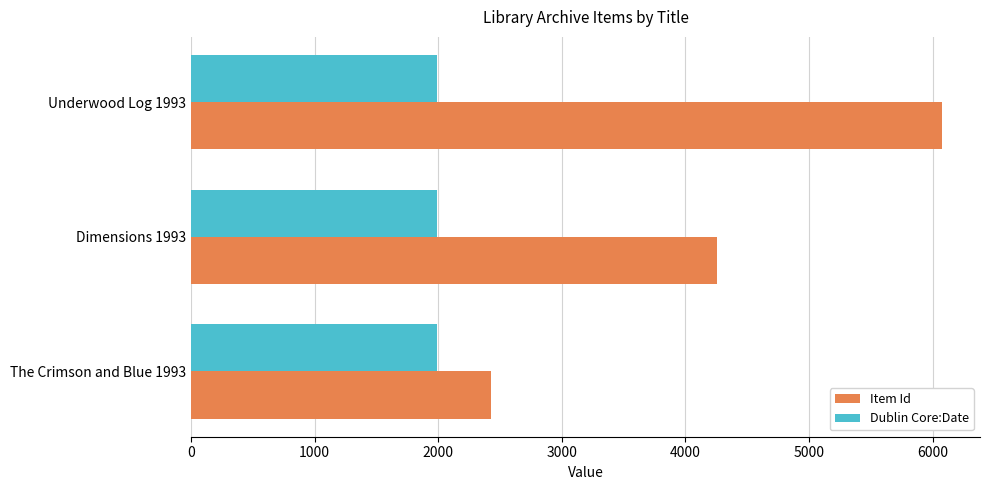

Which series has the largest total across all categories?

Item Id